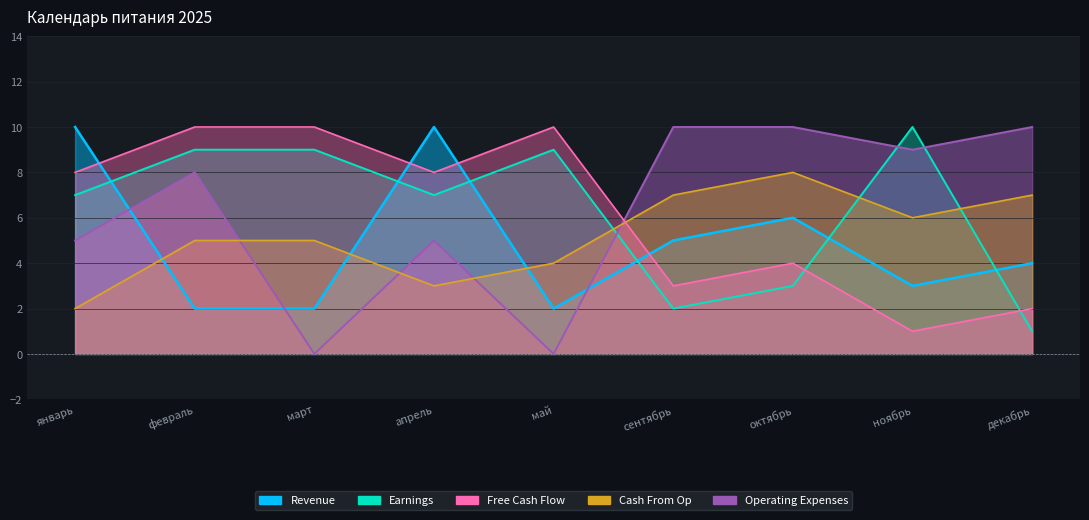

What is the label of the 5th point from the left?

май